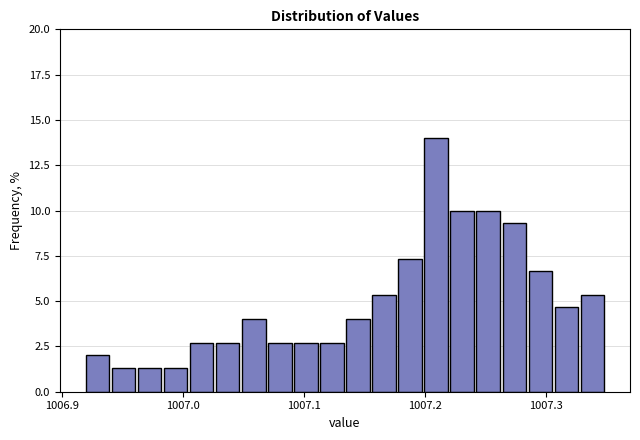

Read against the x-axis, roughly where is the centre of the tallest bar?

1007.21